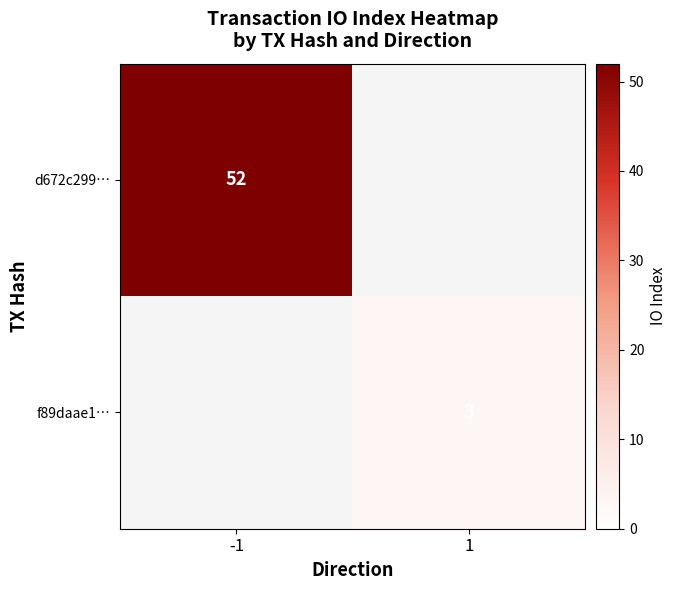

The value of f89daae1… at 1 is 3. True or false?

True